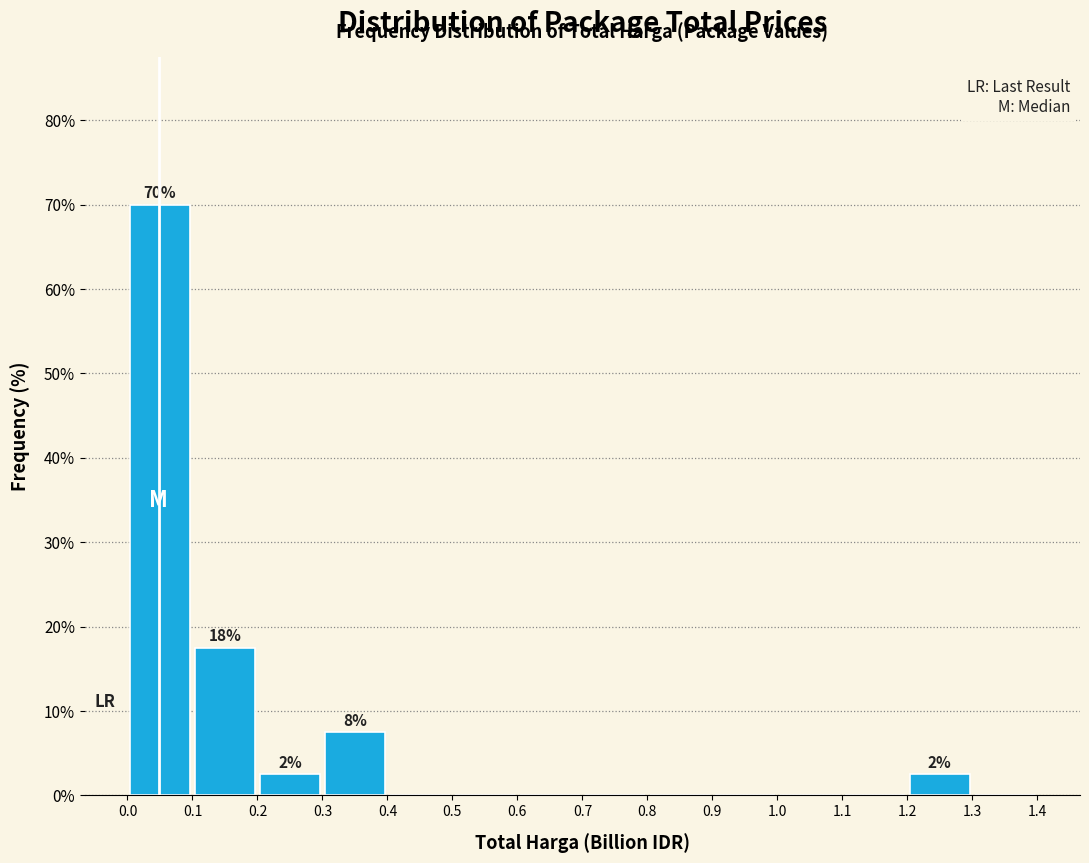

Over which range of the x-axis is the bar tallest?

0.0 to 0.1